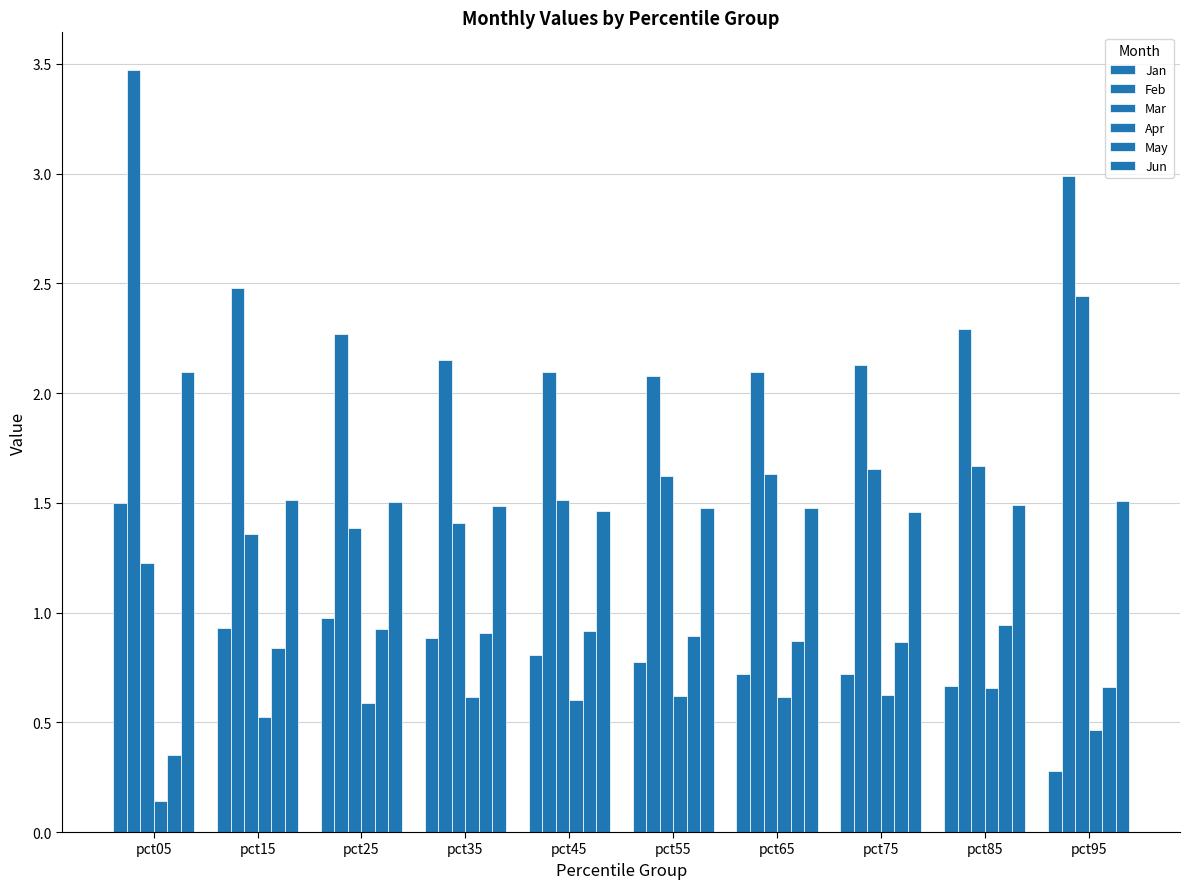

What is the sum of the Jan values at pct75 and pct25?

1.7